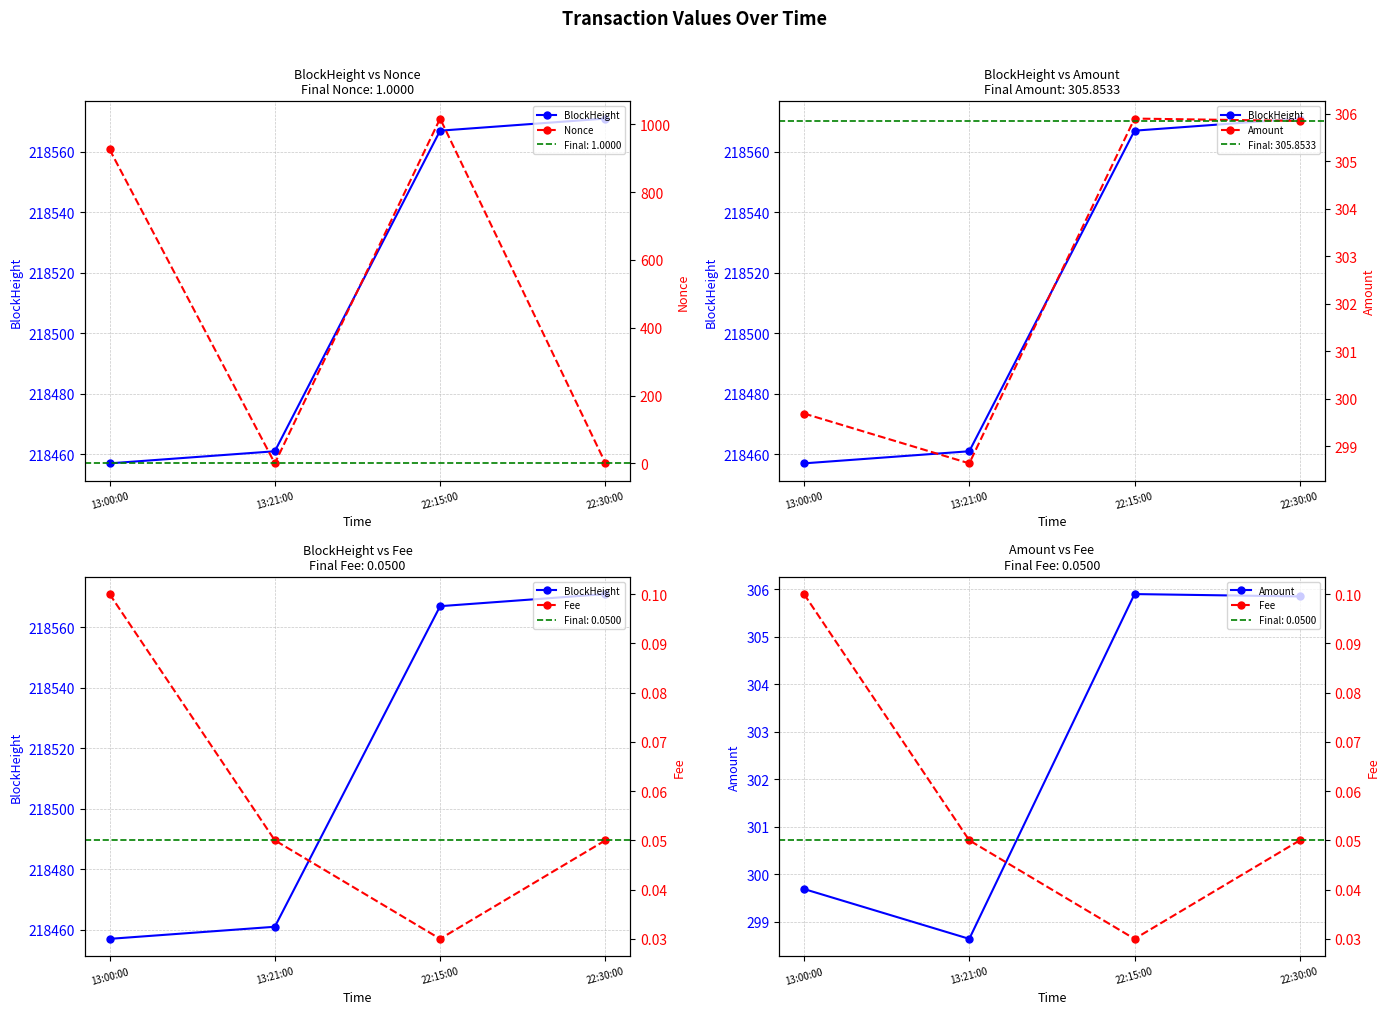

The Fee series shows 0.1 at 13:21:00. True or false?

True